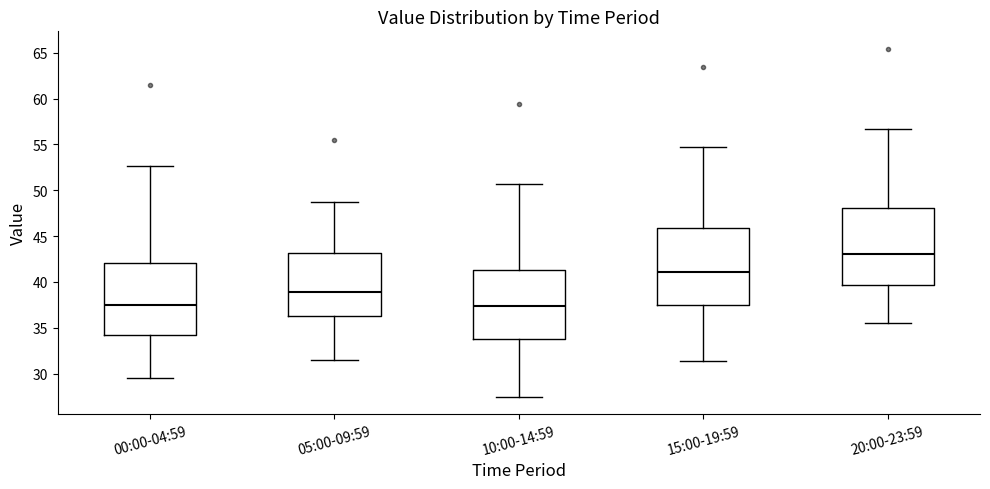

Where is the upper edge of the box for 05:00-09:59 on the y-axis? The values are not printed on the chart, so give them approximately, as read against the axis.

43.0